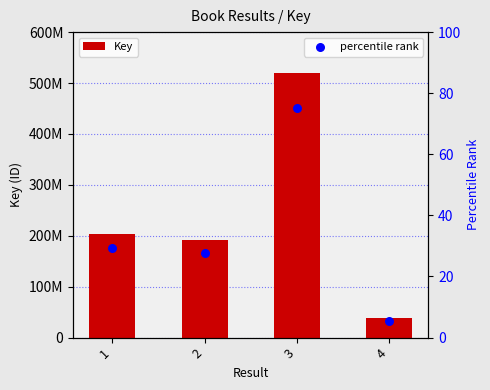

Which series reaches the minimum Y coordinate?

percentile rank